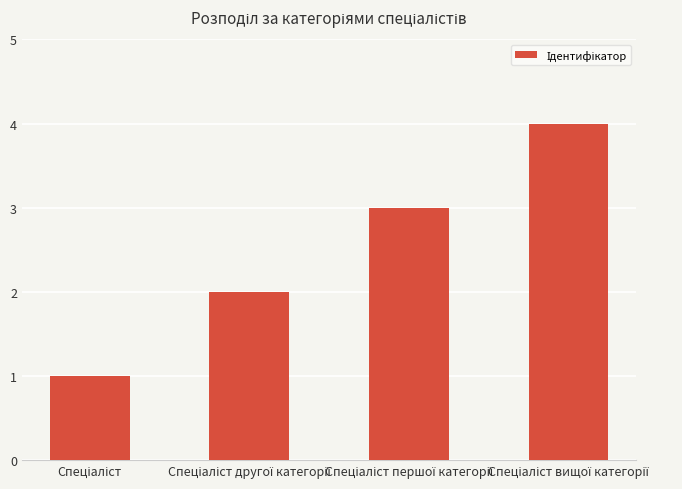

What is the greatest value displayed?

4